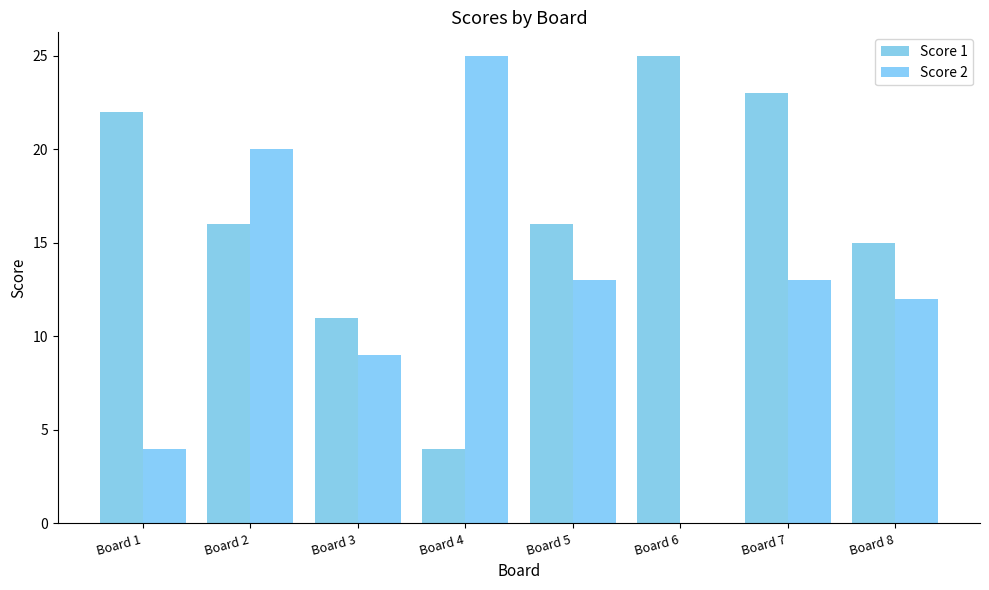

Which series has the largest range (max minus min)?

Score 2